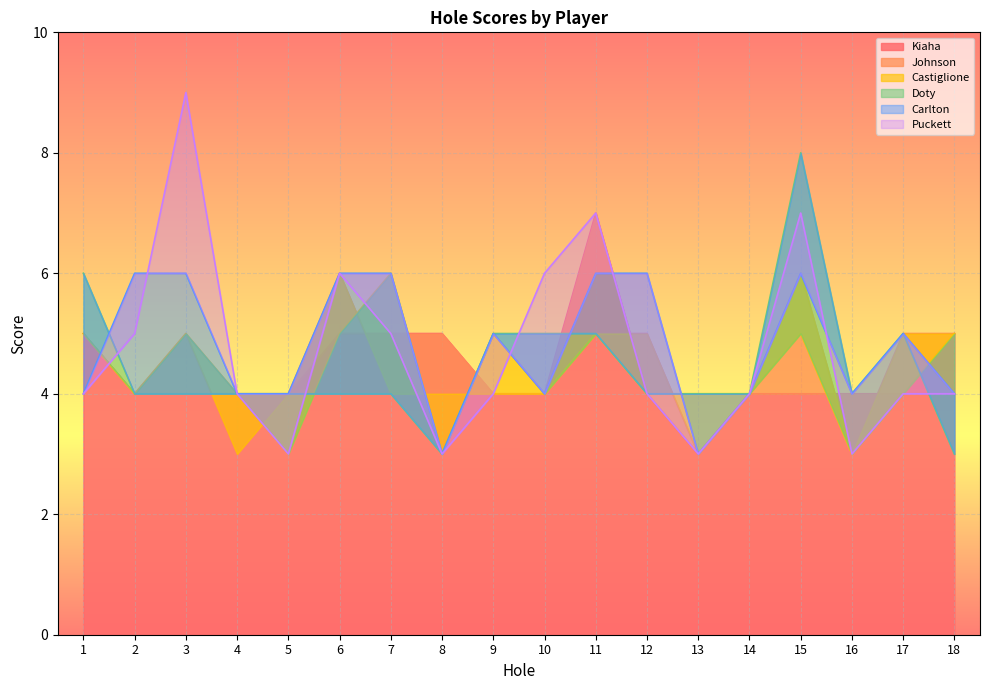

After their last crossing, which series has the higher values: Castiglione or Johnson?

Castiglione